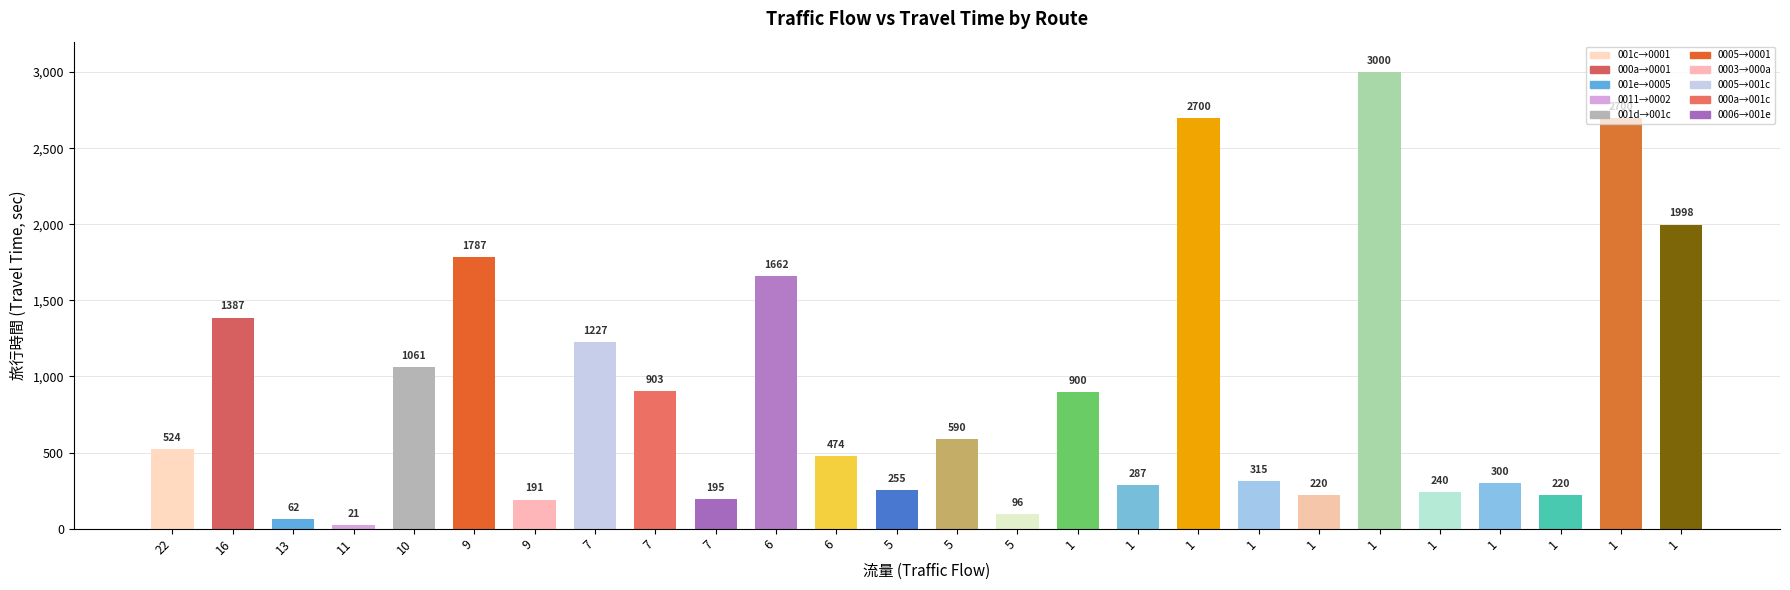

What is the change in value from 5 to 16?

+1132